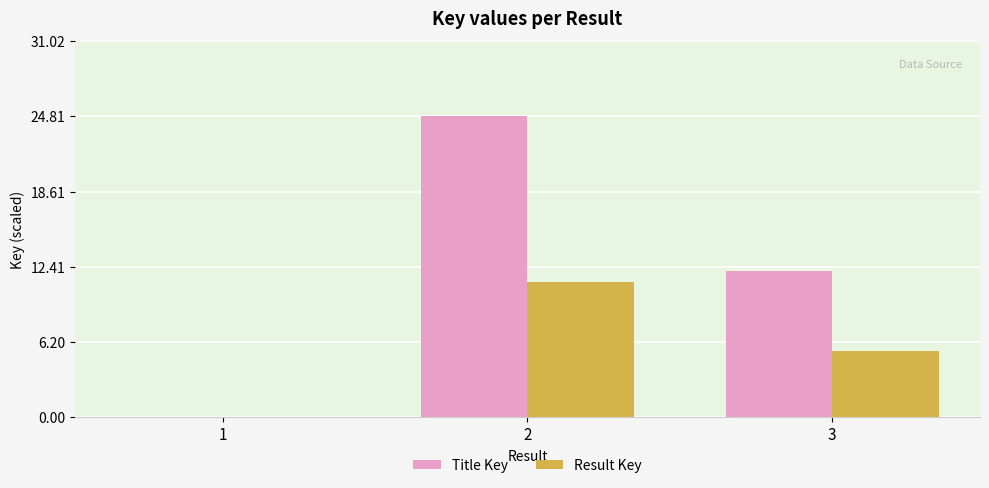

Are the bars grouped side by side (vs. stacked)?

Yes